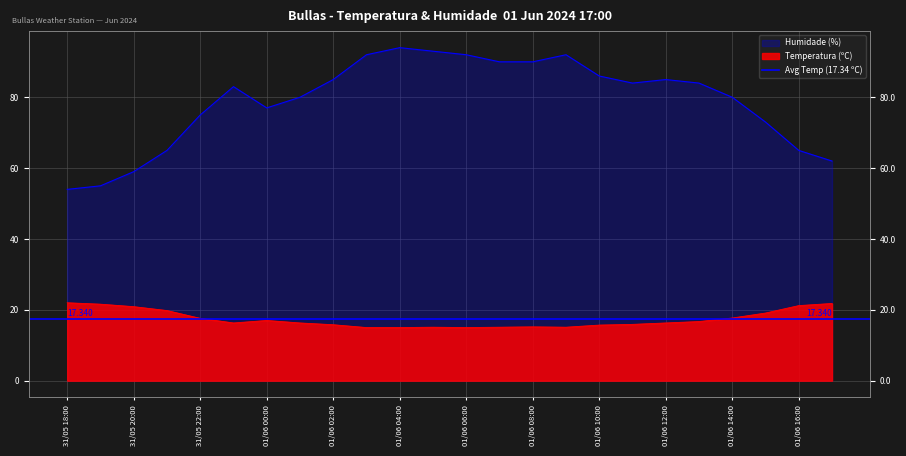

How many data points in Humidade (%) are above 84?

10